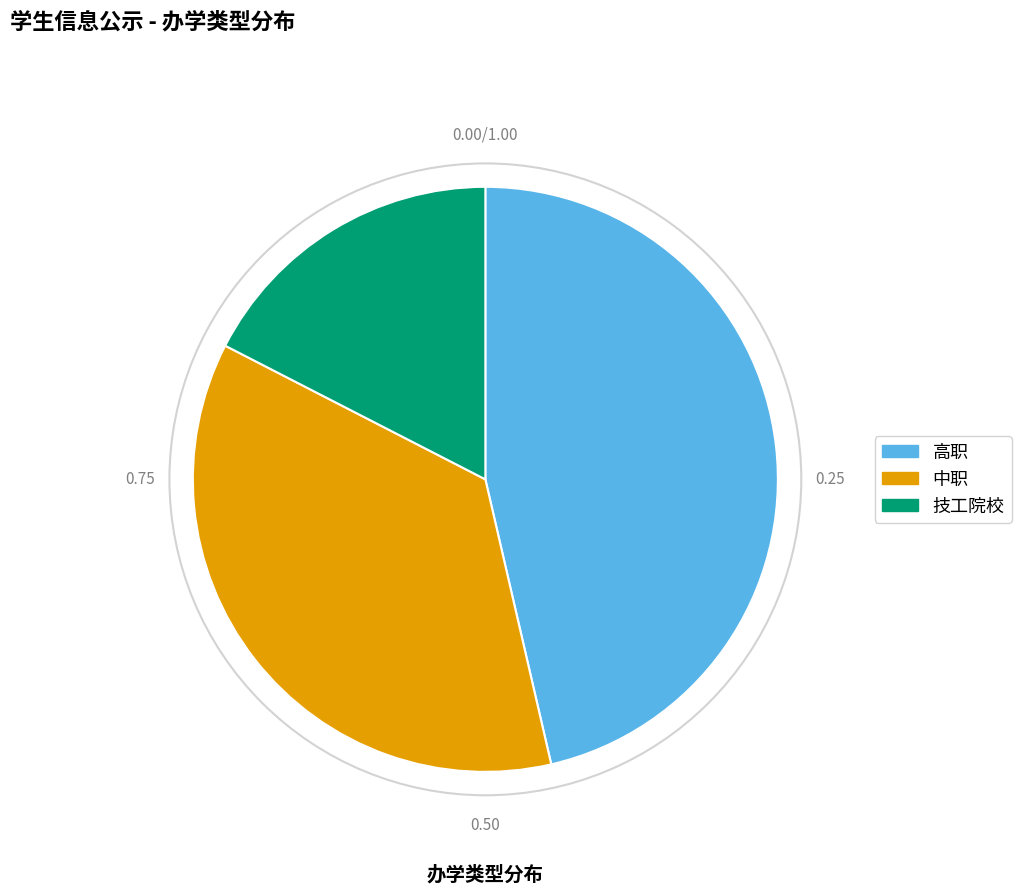

Count the number of slices in the pie.

3